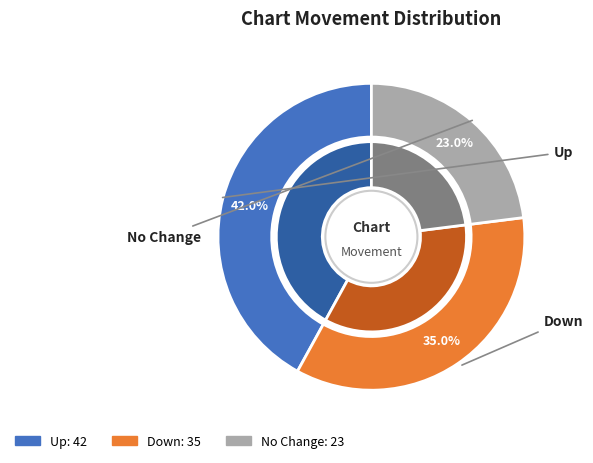

Combined, what portion of the pie is up and -?

65.0%